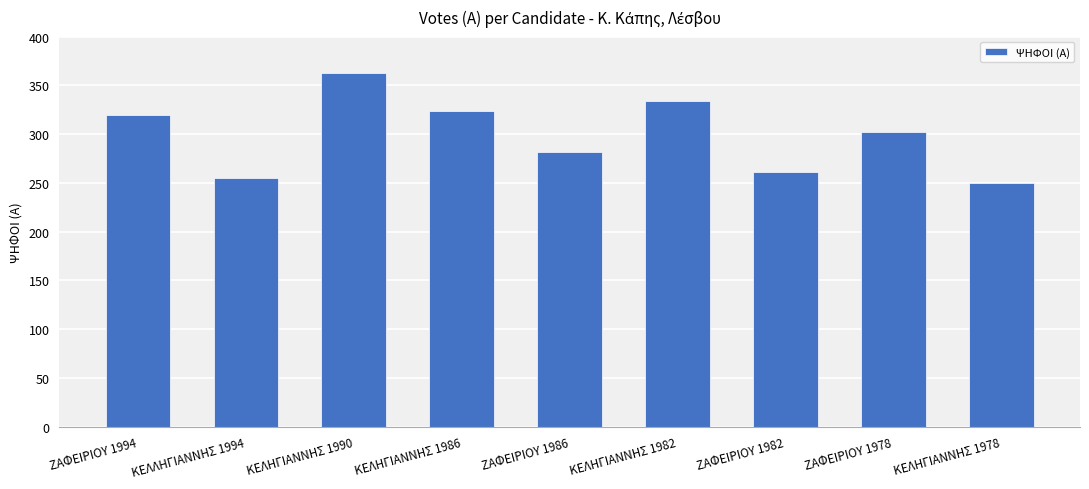

What is the average value?

299